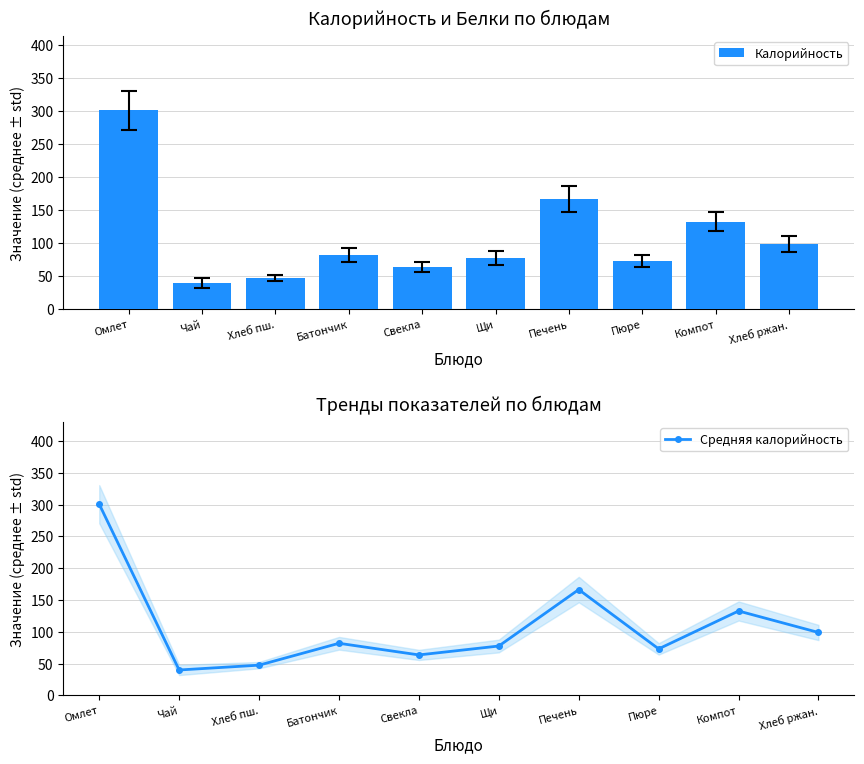

Reading left to right, transcribe all the data shown in this chart.

Калорийность: 300.8	40.0	47.6	82.0	63.7	77.7	166.5	73.2	132.8	99.0
Средняя калорийность: 300.8	40.0	47.6	82.0	63.7	77.7	166.5	73.2	132.8	99.0